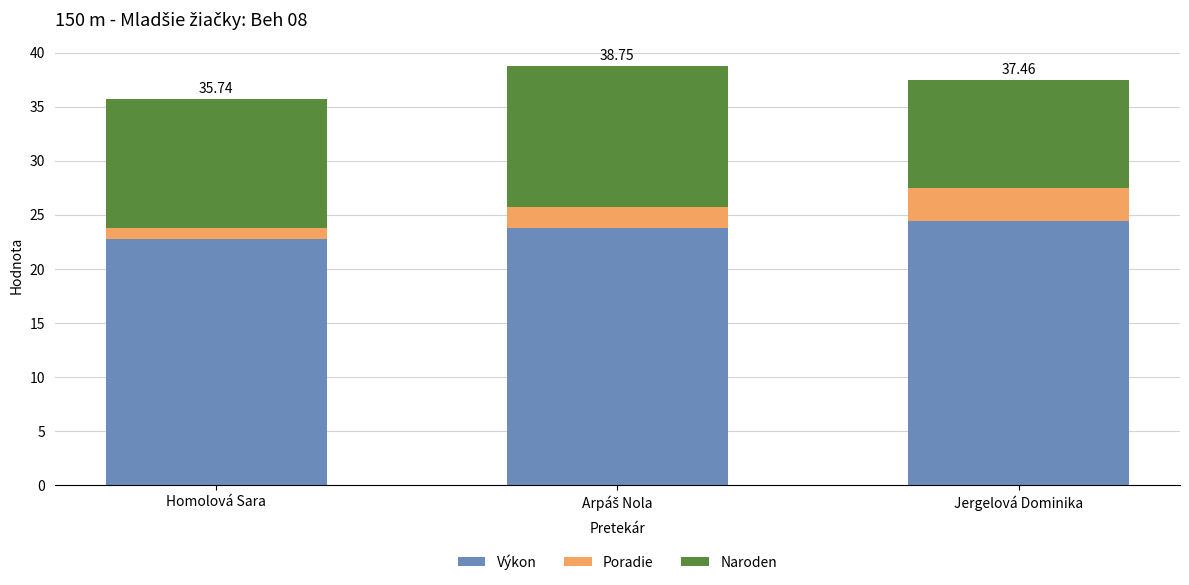

How many bars are there in total?

3